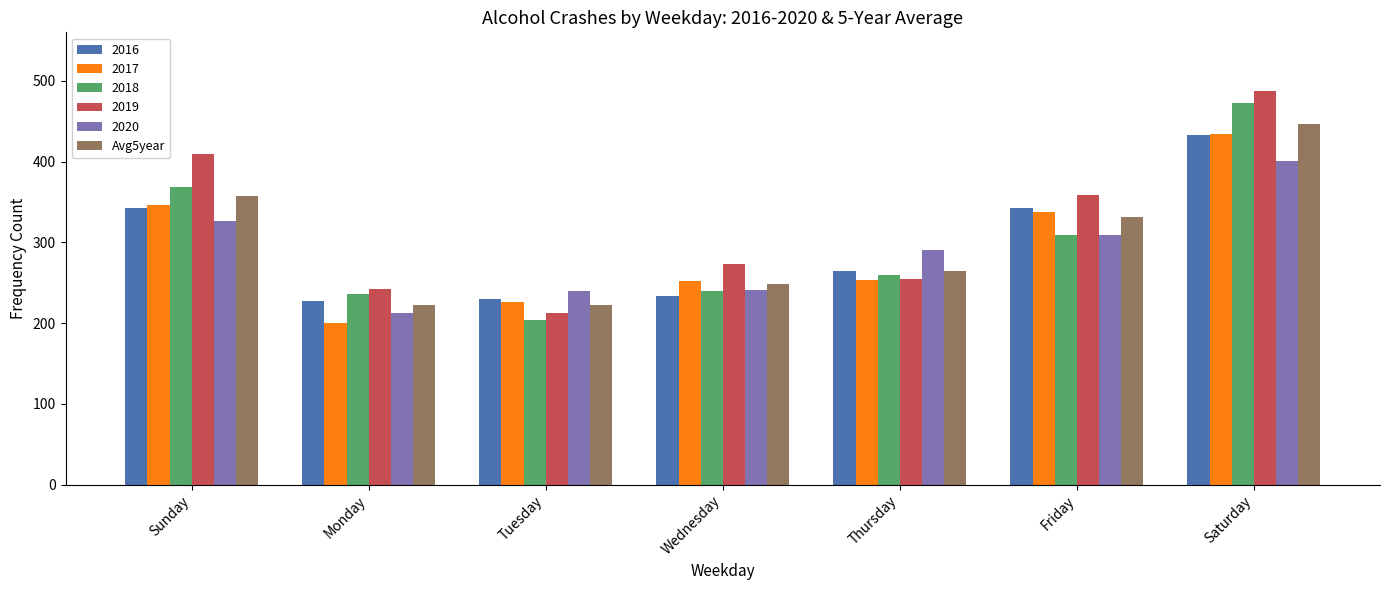

Is the value of 2018 at Saturday greater than the value of 2017 at Friday?

Yes